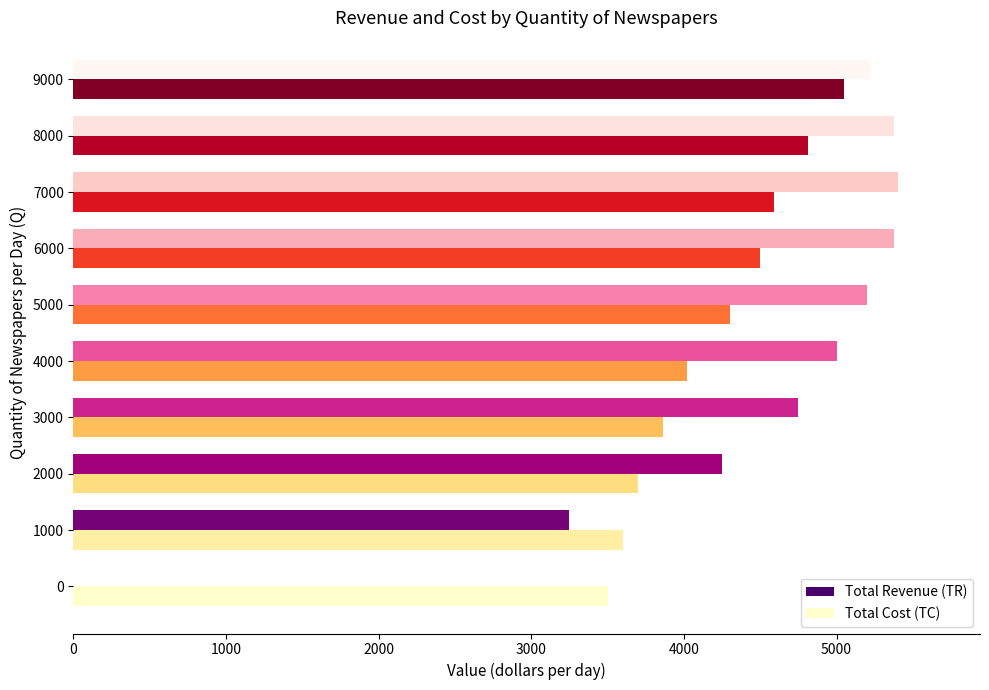

At which label is Total Revenue (TR) closest to 2700?

1000